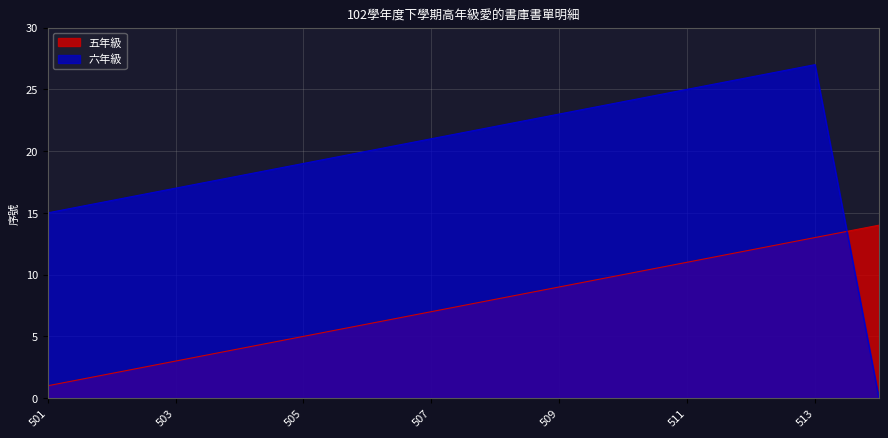

True or false: 六年級 has a value of 21 at 507.

True